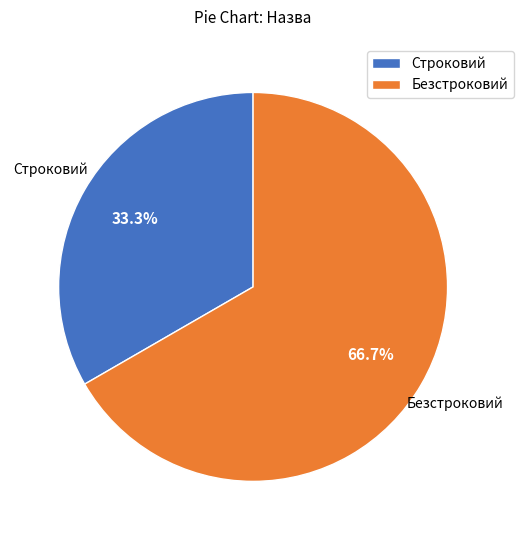

Which category accounts for the majority?

Безстроковий